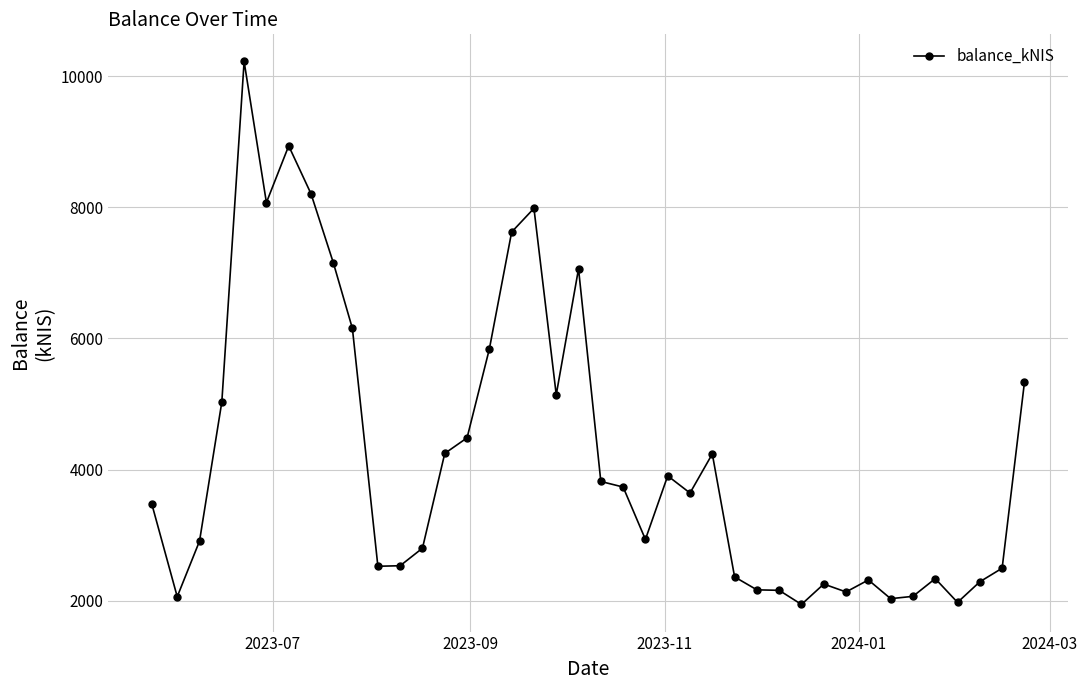

What is the difference between the maximum and minimum values?

8282.1